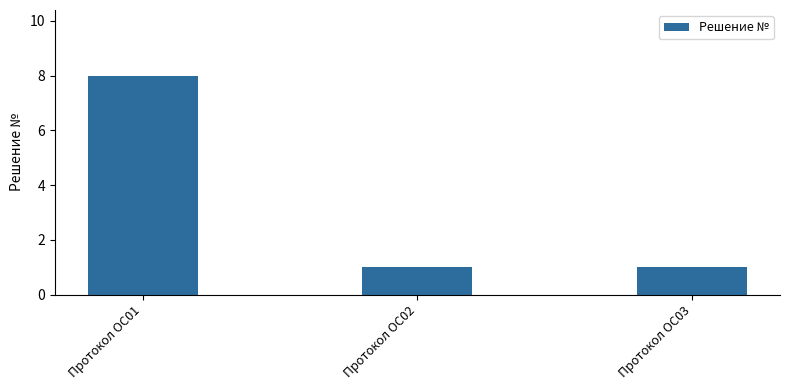

True or false: the data shows 8 at Протокол ОС01.

True